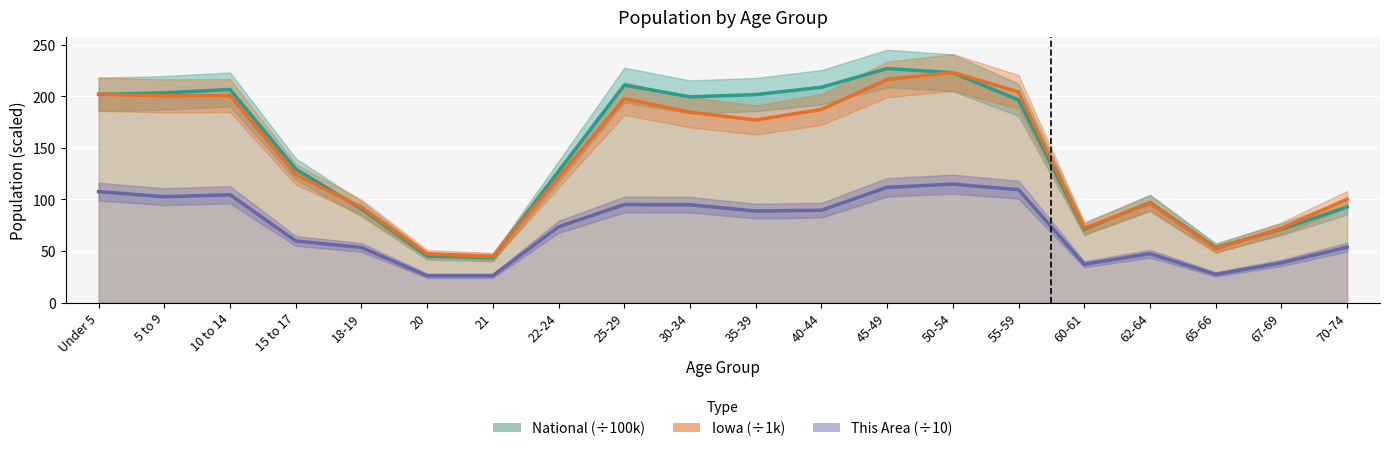

What is the label of the 16th point from the right?

18-19